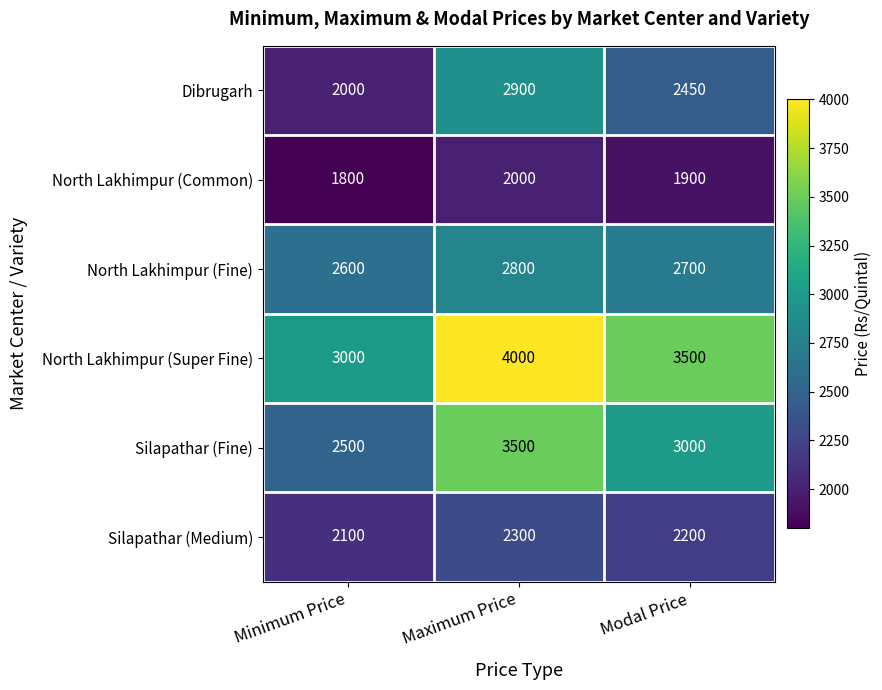

The Silapathar (Medium) series shows 2300 at Maximum Price. True or false?

True